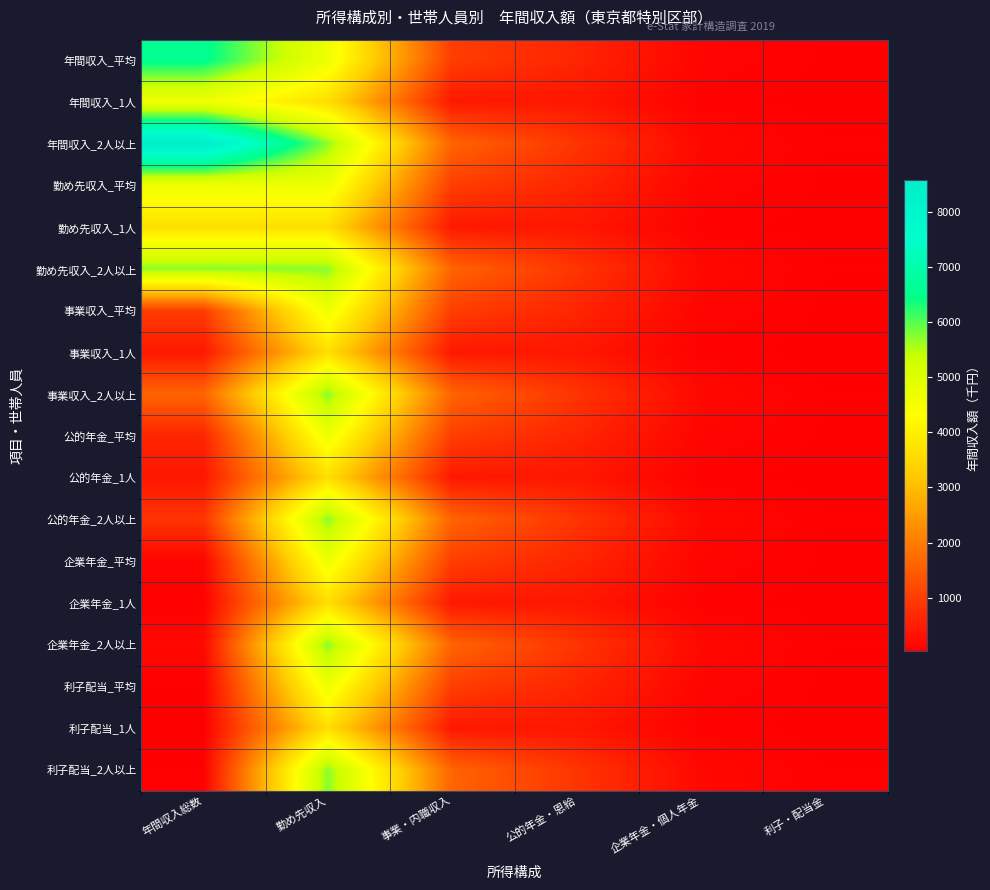

Rank the series by their maximum value, from lowest to highest.

勤め先収入_1人, 事業収入_1人, 公的年金_1人, 企業年金_1人, 利子配当_1人, 年間収入_1人, 勤め先収入_平均, 事業収入_平均, 公的年金_平均, 企業年金_平均, 利子配当_平均, 勤め先収入_2人以上, 事業収入_2人以上, 公的年金_2人以上, 企業年金_2人以上, 利子配当_2人以上, 年間収入_平均, 年間収入_2人以上